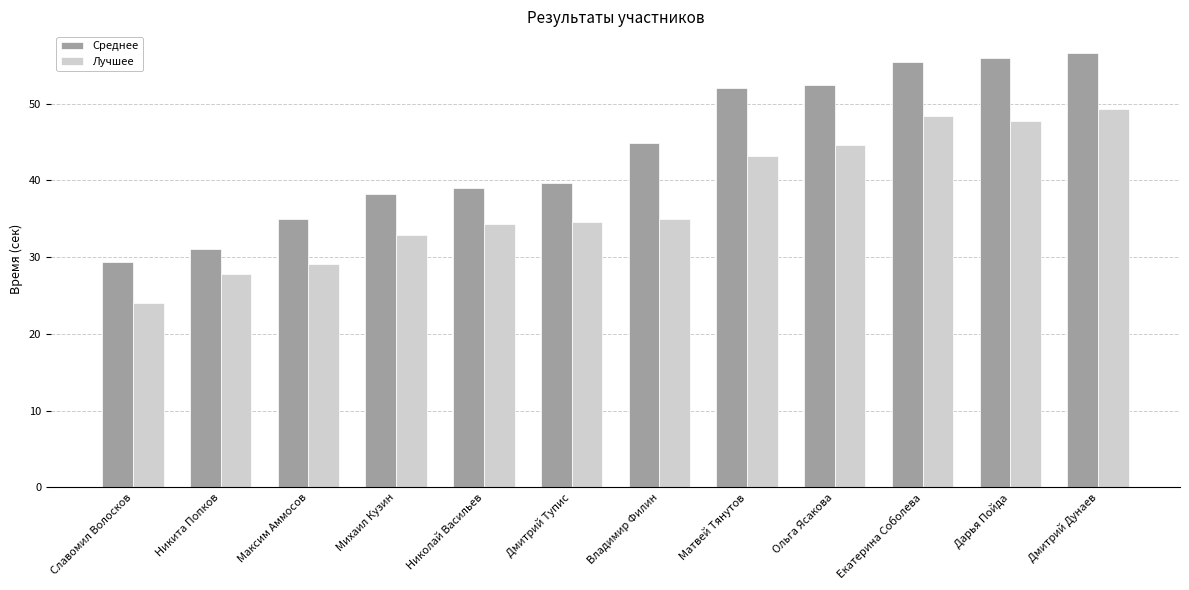

Are the bars grouped side by side (vs. stacked)?

Yes